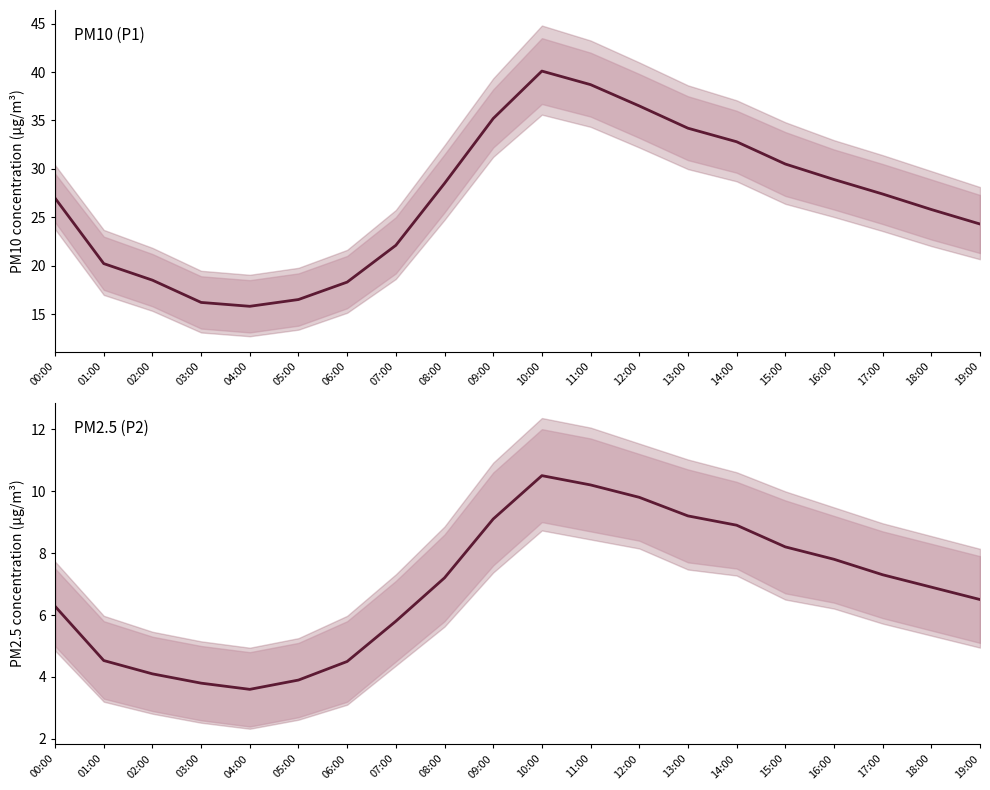

What value does the P1 series have at 09:00?

35.2